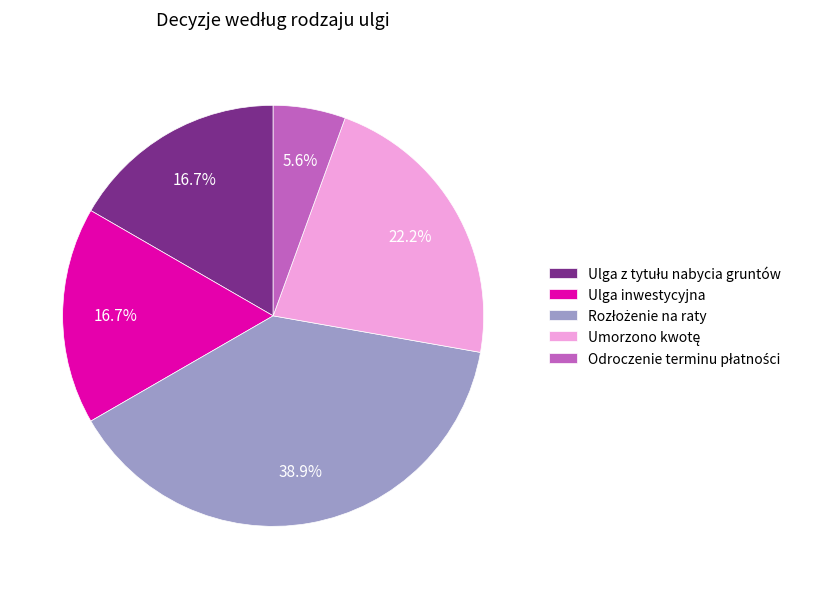

What portion of the pie excludes Ulga inwestycyjna?

83.3%